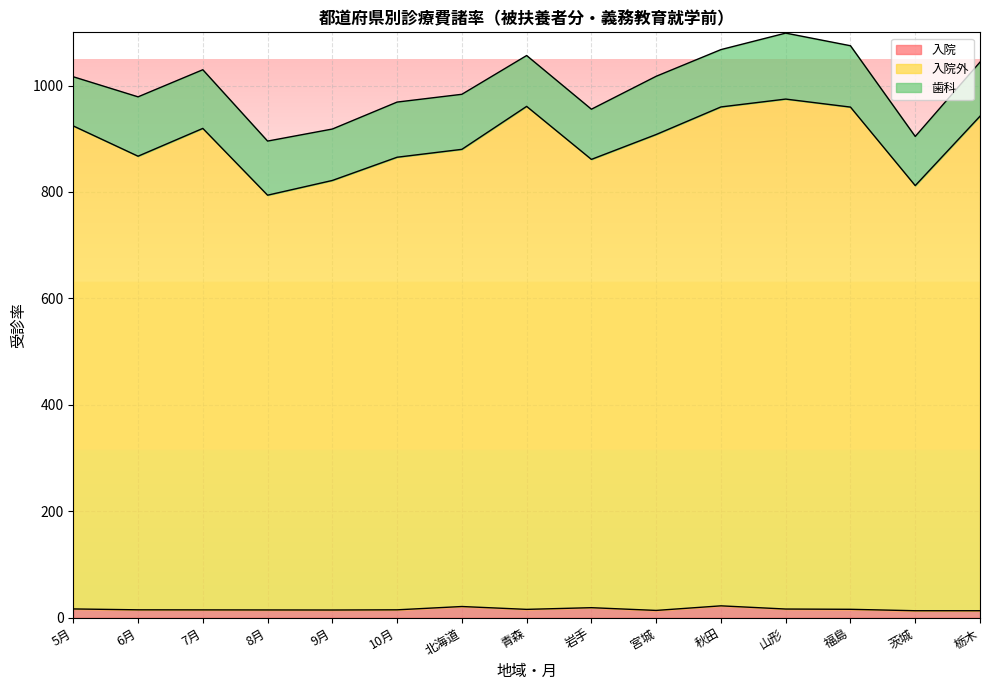

True or false: 入院外 has a value of 1526.7 at 岩手.

False